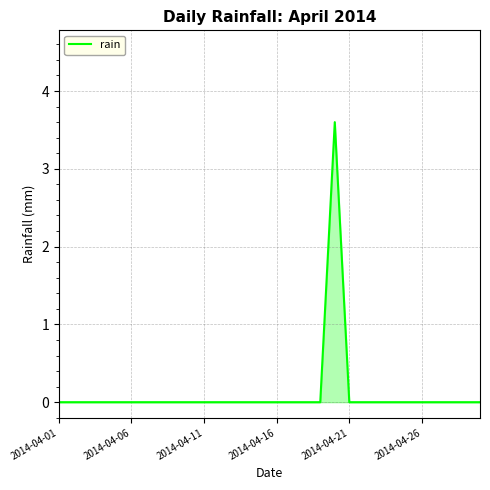

What is the maximum value shown in the chart?

3.6